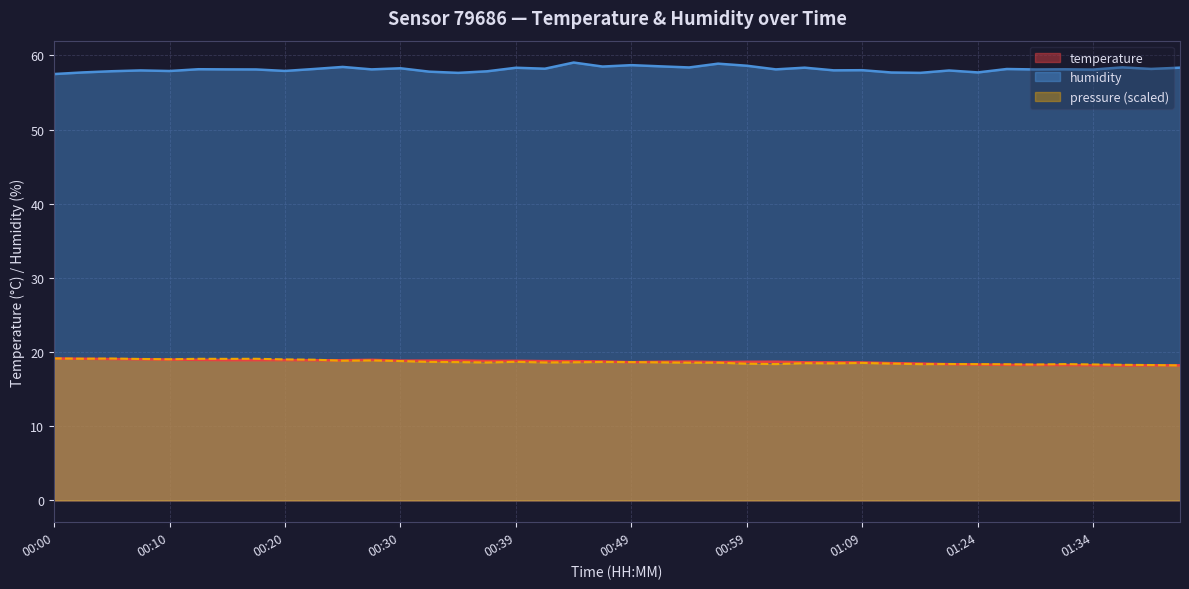

True or false: humidity and temperature cross at least once.

False